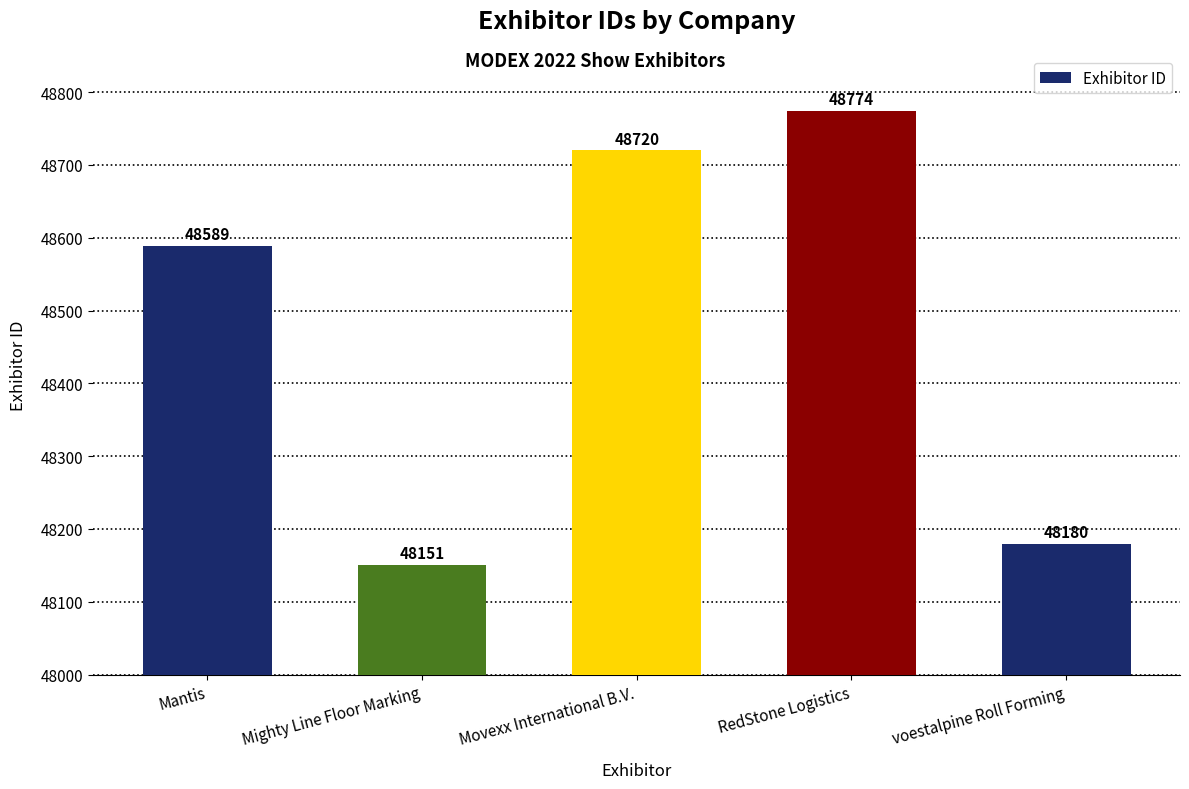

Rank the categories by value from lowest to highest.

Mighty Line Floor Marking, voestalpine Roll Forming, Mantis, Movexx International B.V., RedStone Logistics